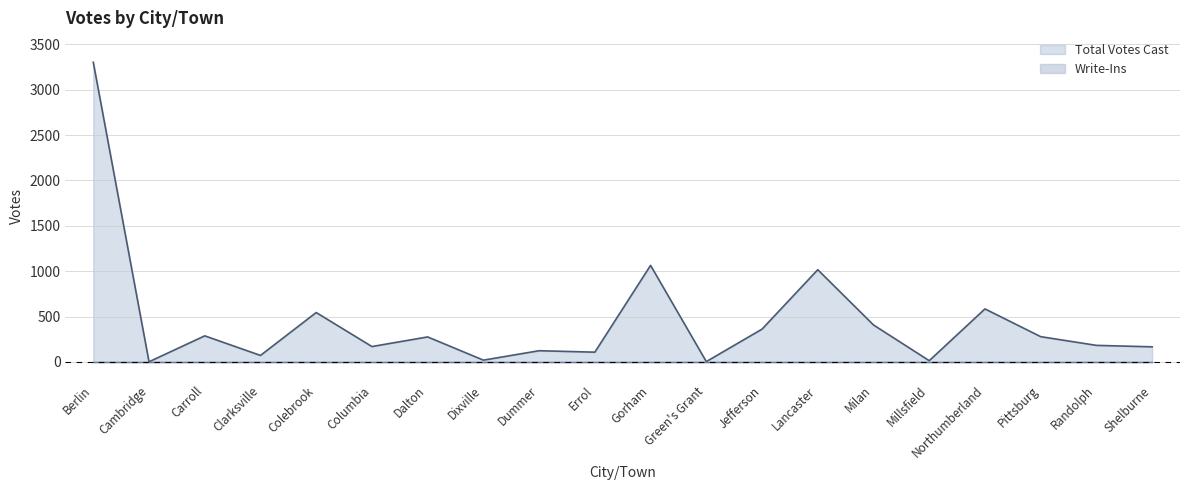

Is it true that the value at Lancaster is 1016?

True